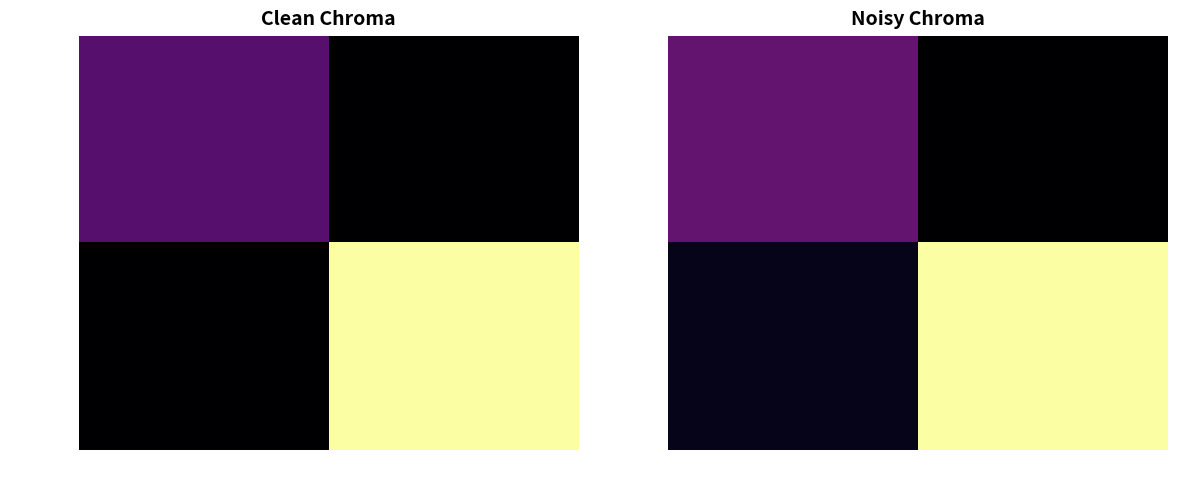

What is the sum of the dc210e0c70… values at 1 and -1?

10.6